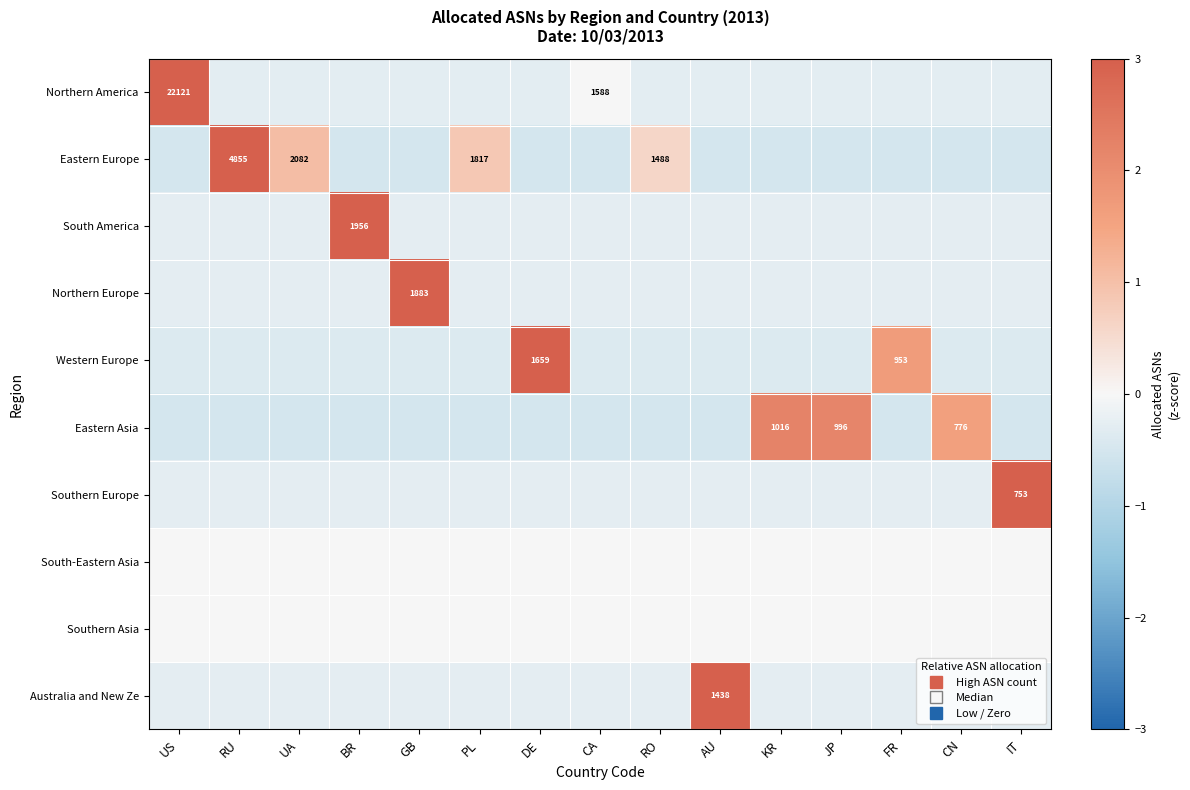

At BR, list the series in order from largest to smallest.

South America, South-Eastern Asia, Southern Asia, Northern Europe, Australia and New Ze, Southern Europe, Northern America, Western Europe, Eastern Asia, Eastern Europe